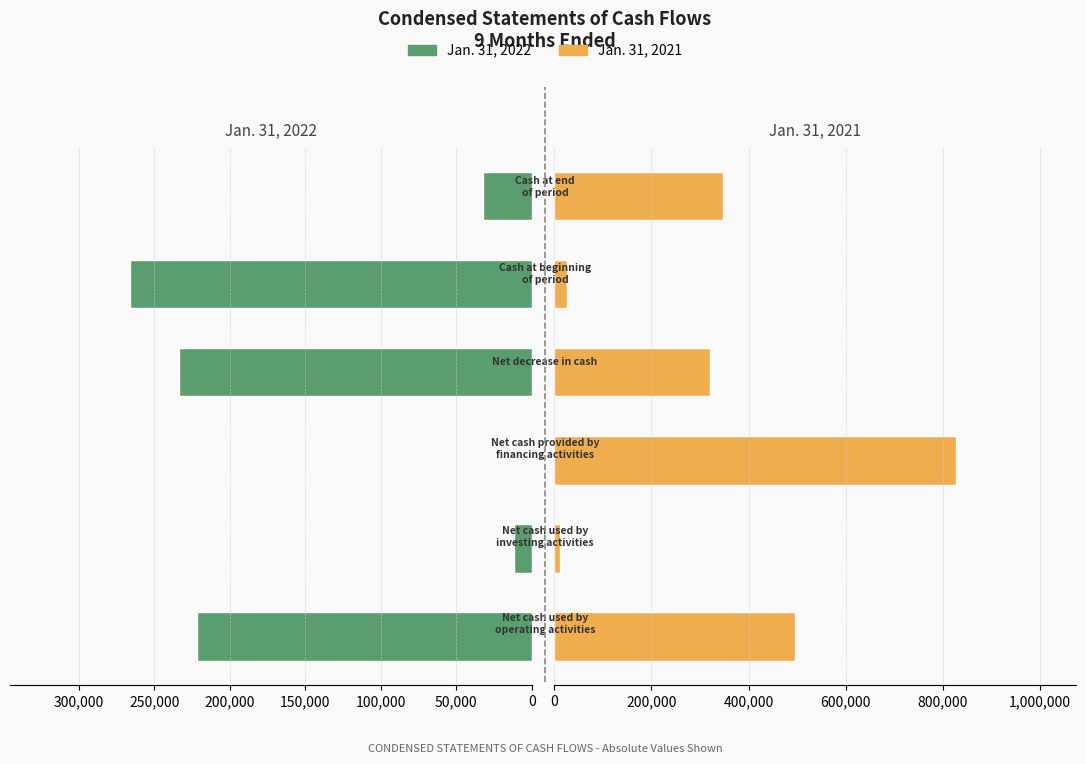

How many bars are there in each group?

2